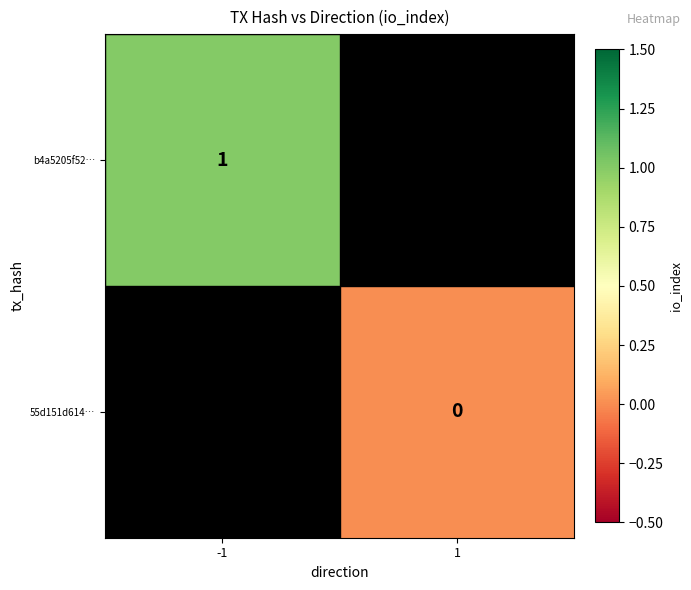

The b4a5205f52… series shows 1 at -1. True or false?

True